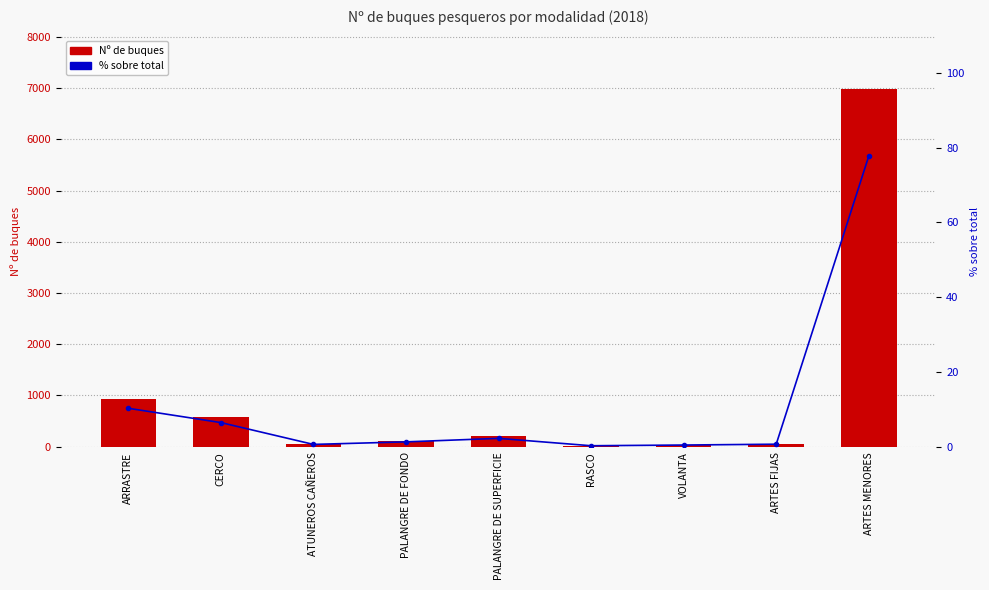

Which series has the largest range (max minus min)?

Nº de buques